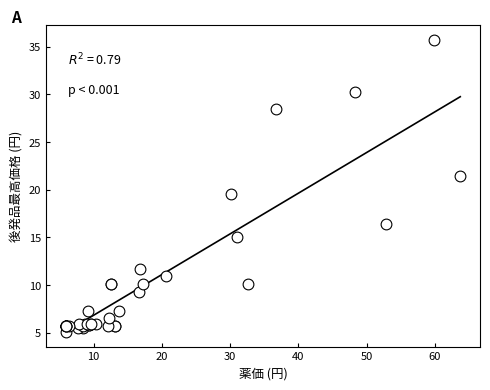

What Y value in the scatter plot is closest to 20?

19.5